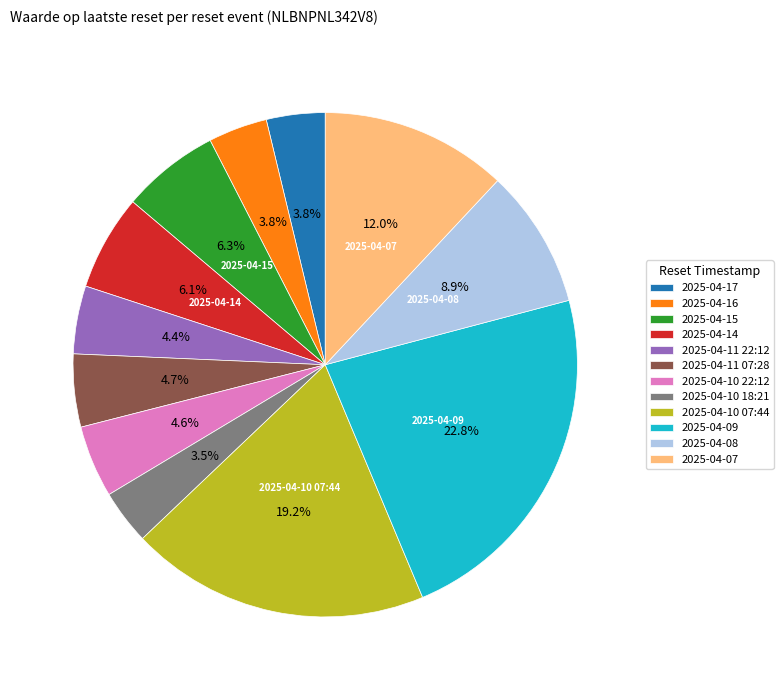

To the nearest percent, what percentage of the pie is 2025-04-10 07:44?

19%